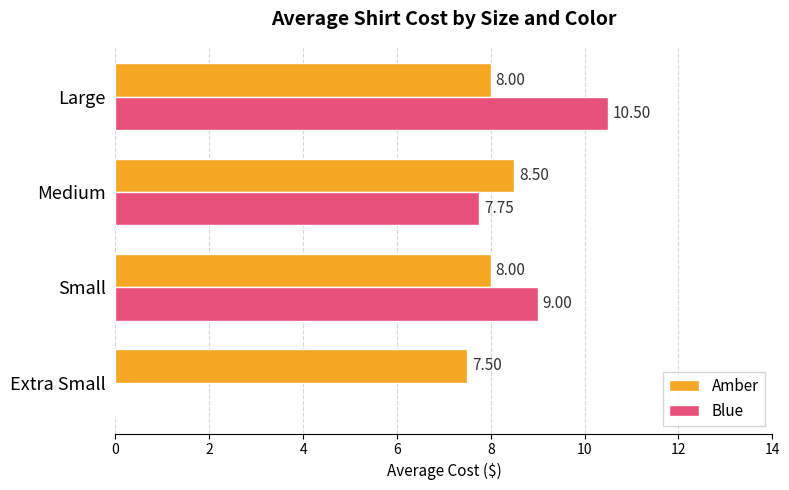

Which series changed the most between Extra Small and Small?

Blue